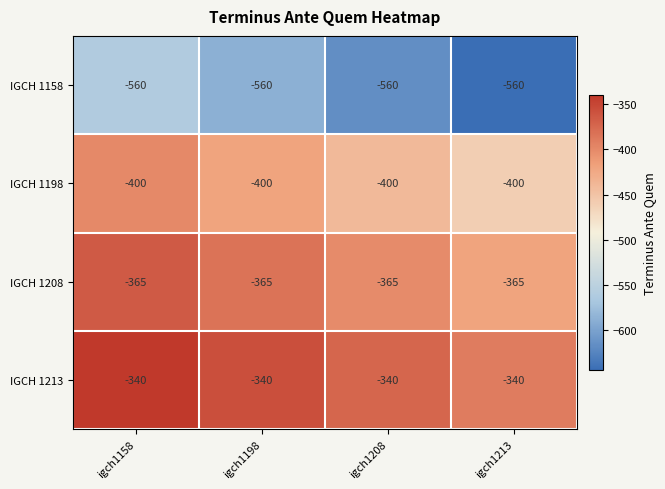

At igch1198, list the series in order from smallest to largest.

IGCH 1158, IGCH 1198, IGCH 1208, IGCH 1213